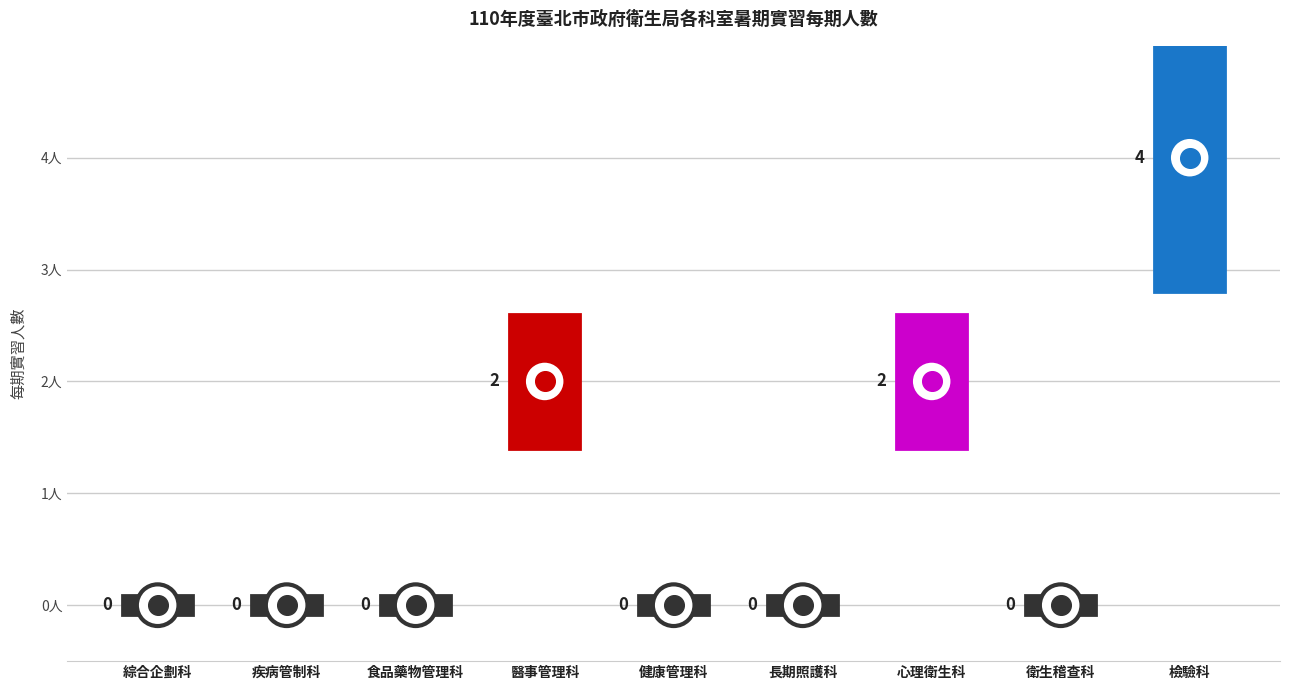

Between 疾病管制科 and 食品藥物管理科, which is larger?

疾病管制科